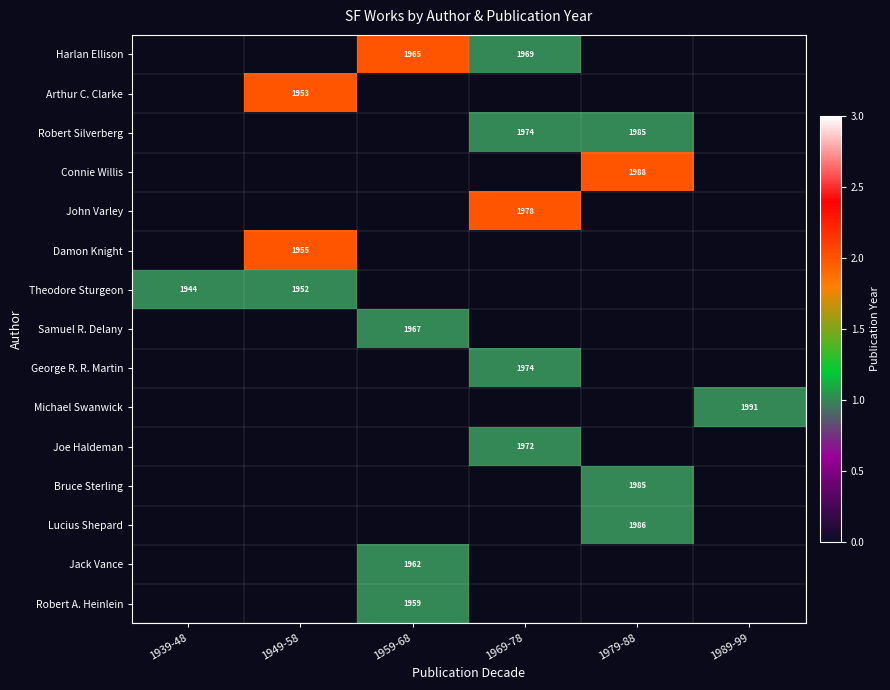

The value of Connie Willis at 1979-88 is 2927. True or false?

False